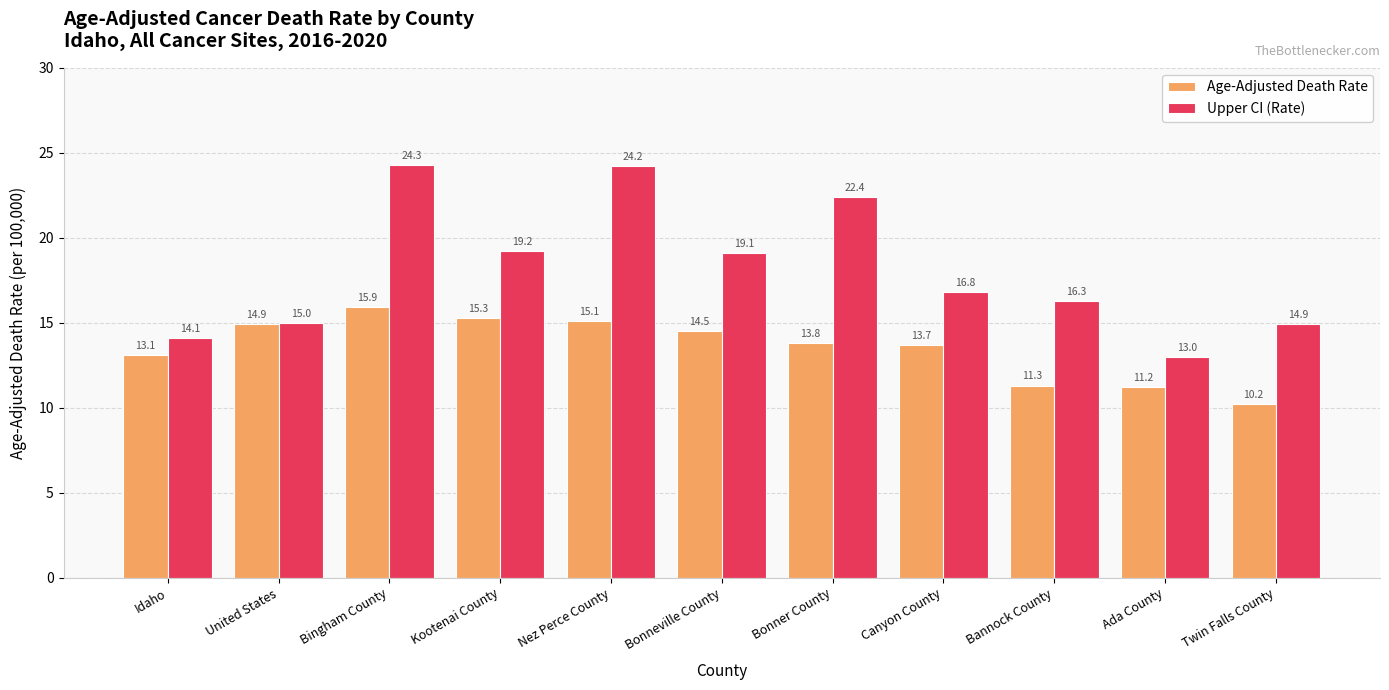

Reading right to left, list all the values displayed in this chart.

Age-Adjusted Death Rate: 10.2	11.2	11.3	13.7	13.8	14.5	15.1	15.3	15.9	14.9	13.1
Upper CI (Rate): 14.9	13.0	16.3	16.8	22.4	19.1	24.2	19.2	24.3	15.0	14.1